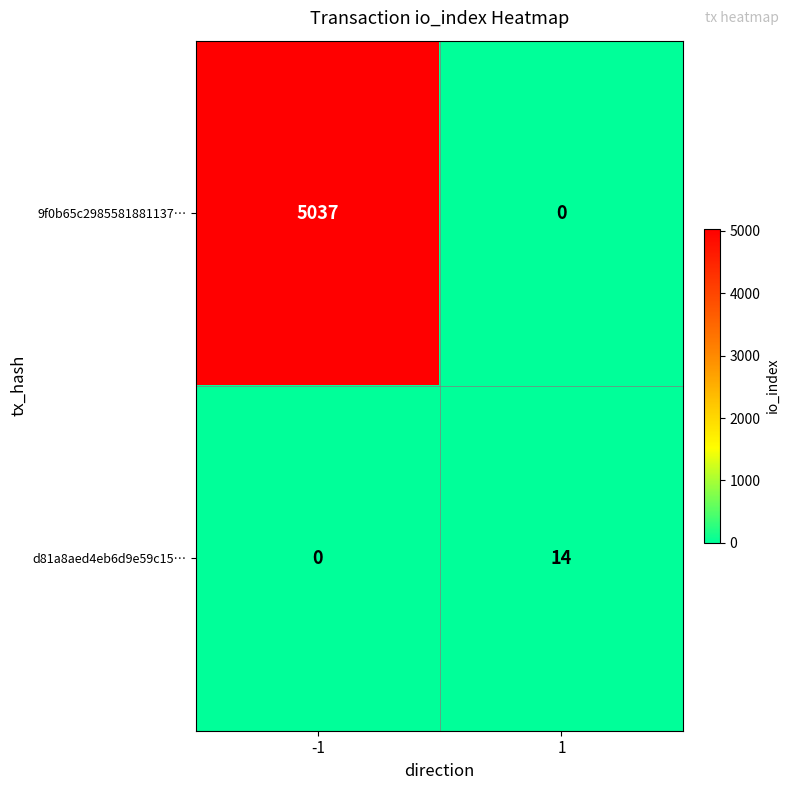

What is the highest value of the 9f0b65c2985581881137… series?

5037